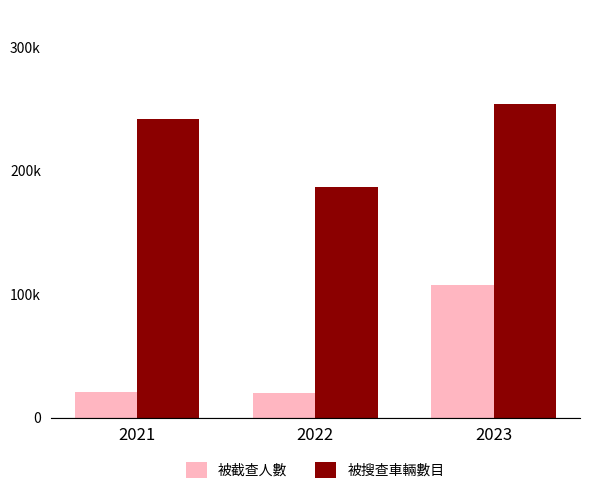

Are the bars horizontal?

No